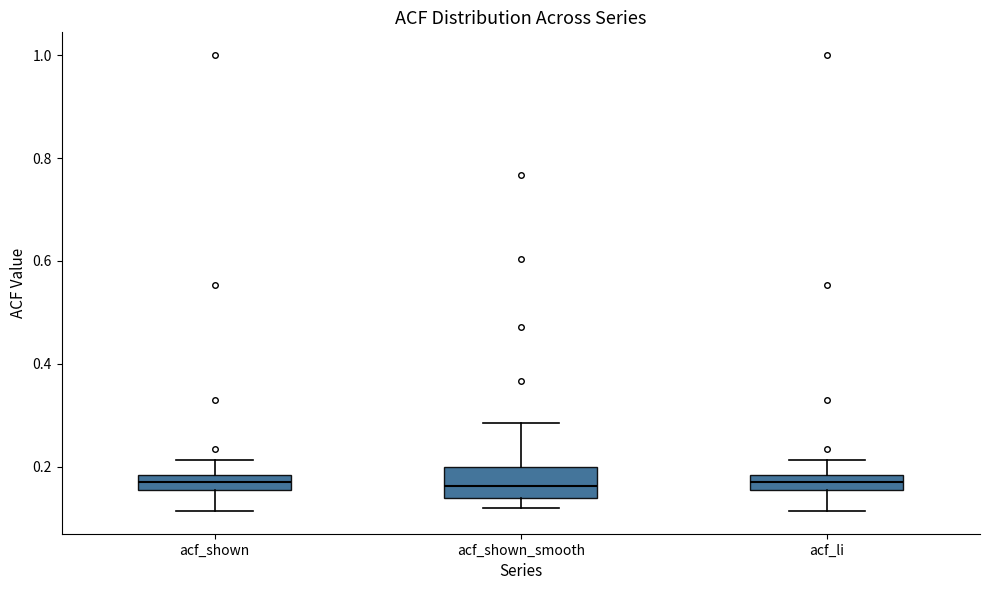

Where is the upper edge of the box for acf_shown_smooth on the y-axis? The values are not printed on the chart, so give them approximately, as read against the axis.

0.20